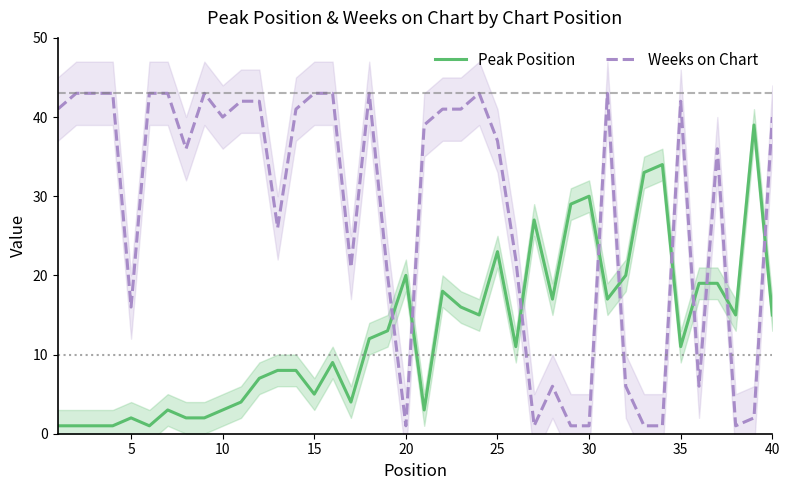

How many intersections are there between Peak Position and Weeks on Chart?

10